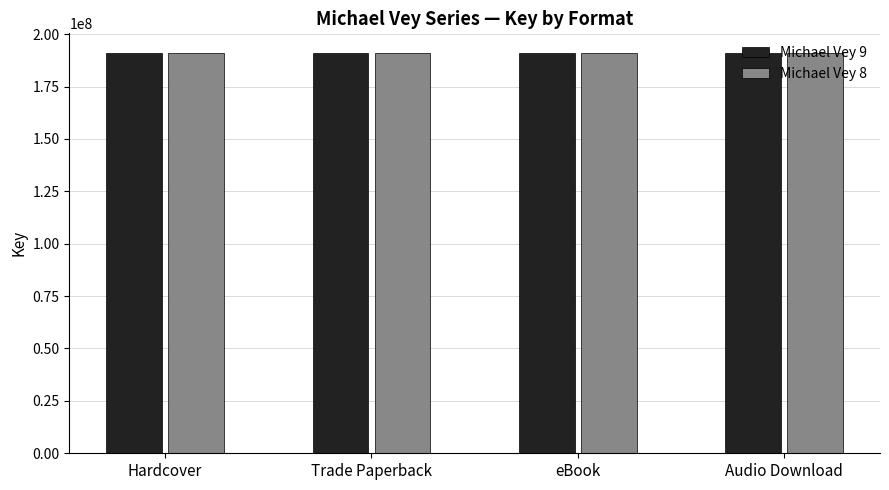

What is the lowest value of the Michael Vey 8 series?

190833512